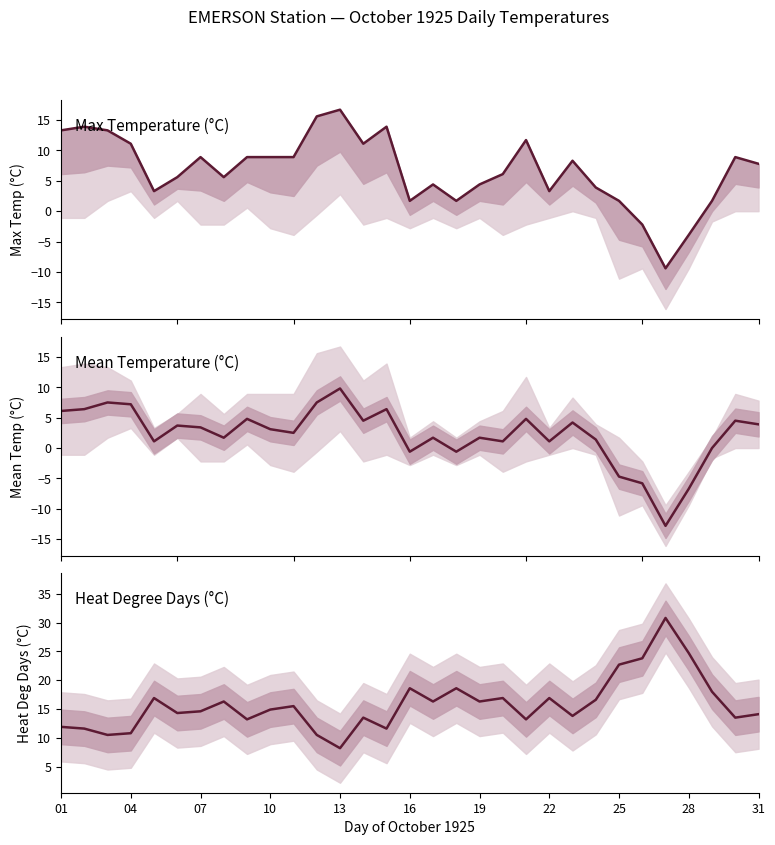

What is the difference between the second highest and minimum values in the Max Temperature (°C) series?

25.0